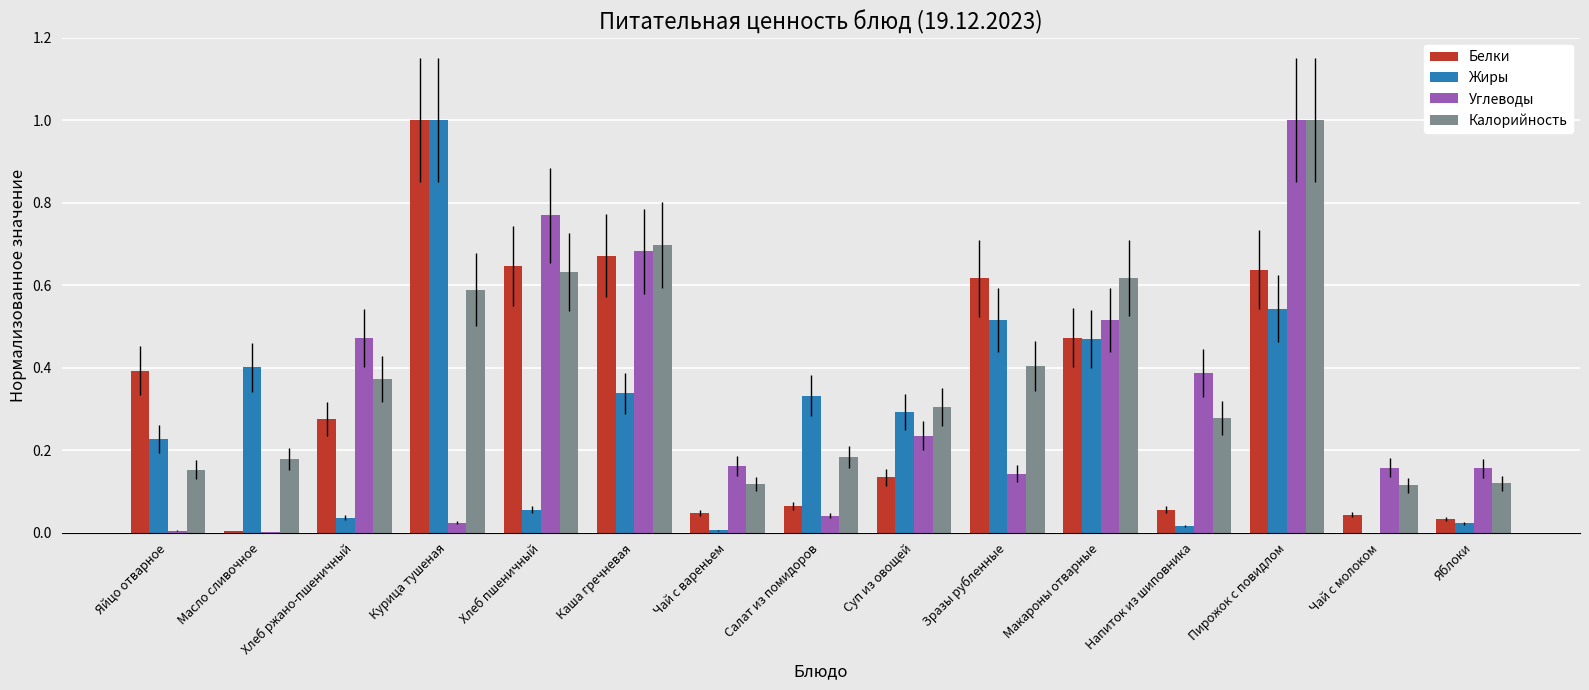

Between Зразы рубленные and Чай с молоком, which series saw the biggest shift?

Белки